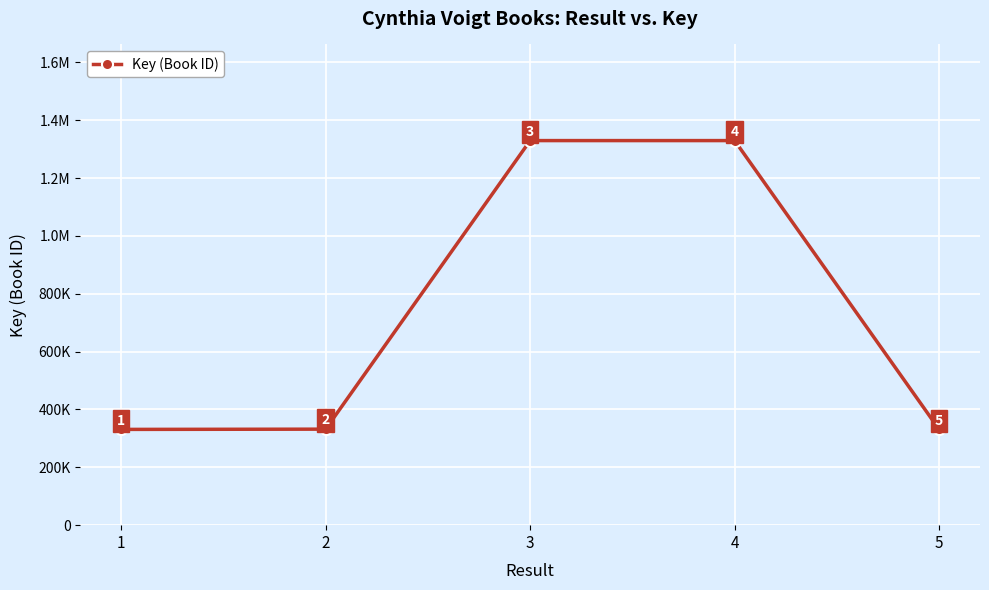

Is this an area chart (filled region under the line)?

No